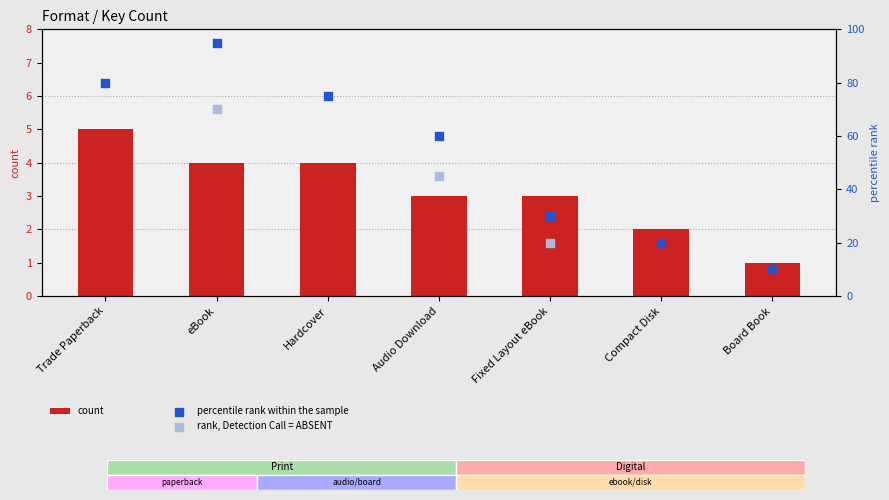

Which series has the largest total across all categories?

percentile rank within the sample